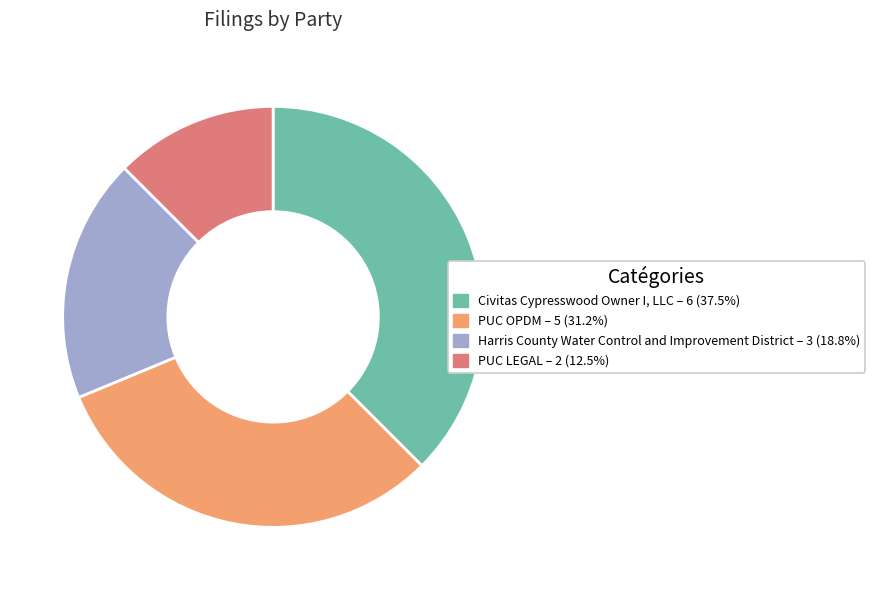

Which slice is the smallest?

PUC LEGAL